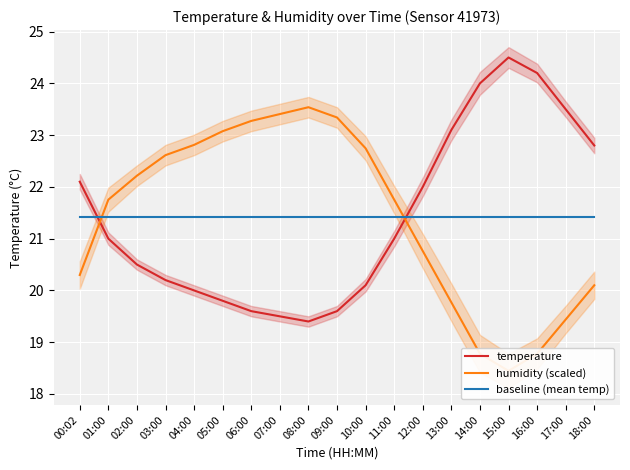

Is it true that temperature equals 8.1 at 15:00?

False